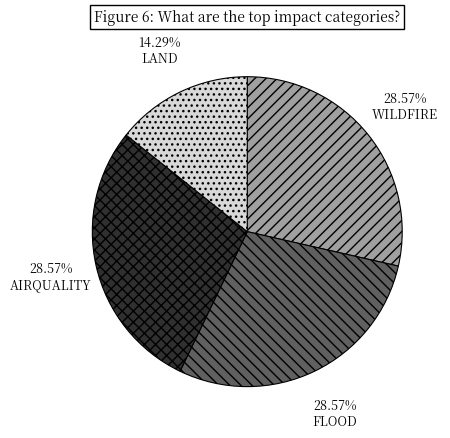

Does FLOOD represent more than half of the total?

No